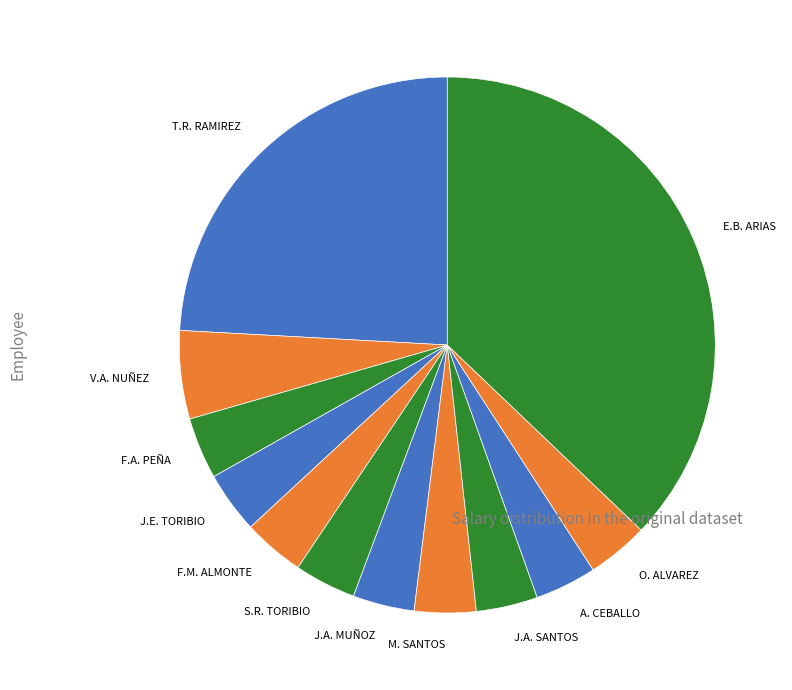

Is the sum of S.R. TORIBIO and J.E. TORIBIO greater than half?

No